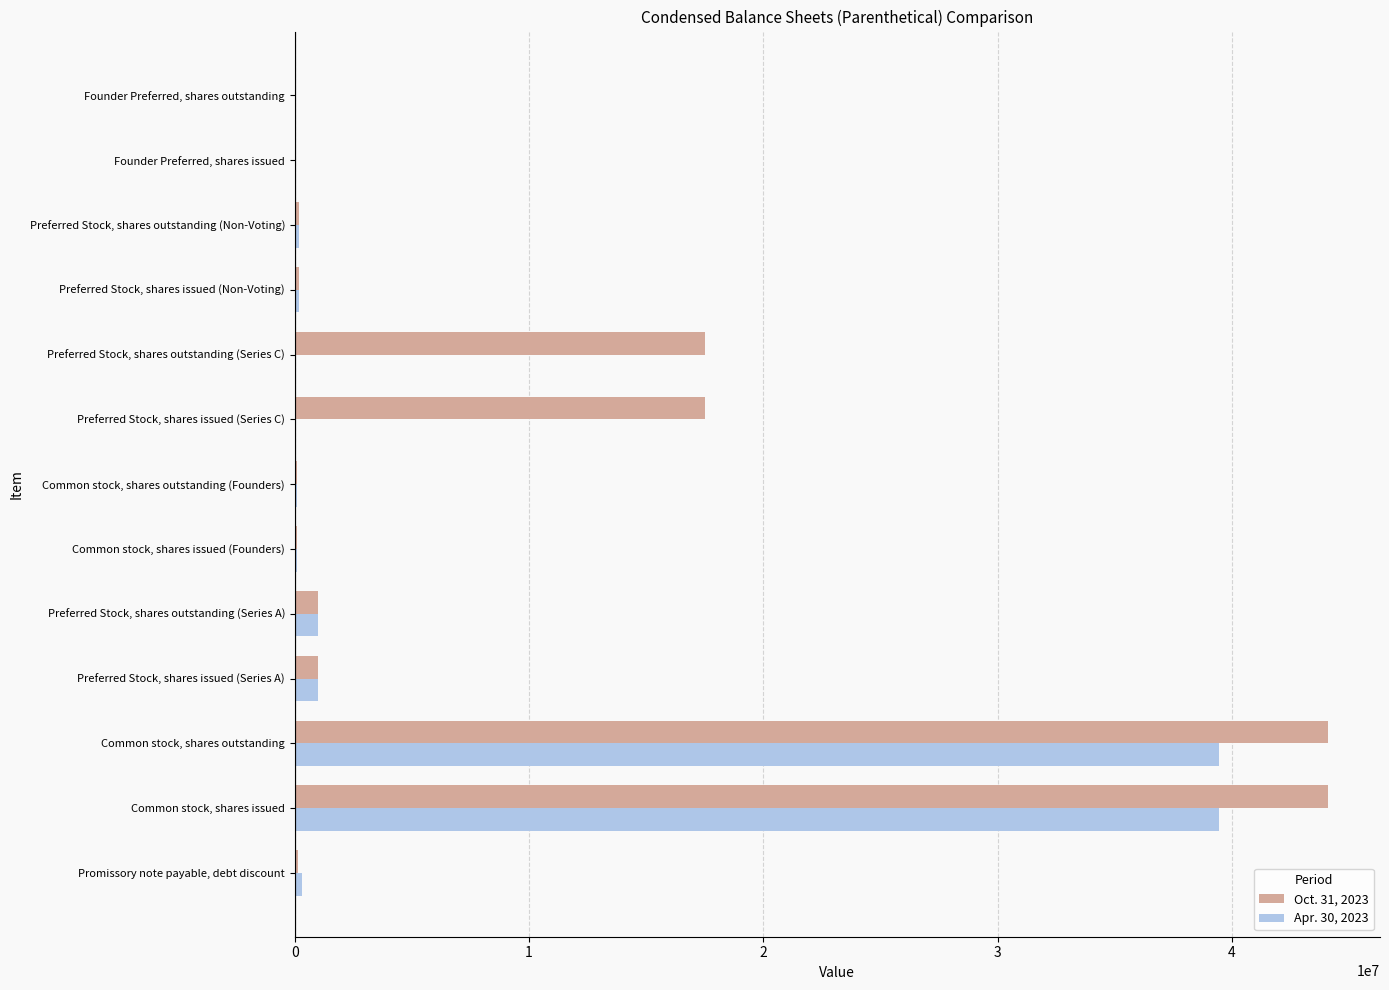

The value of Apr. 30, 2023 at Preferred Stock, shares issued (Series C) is 0. True or false?

True